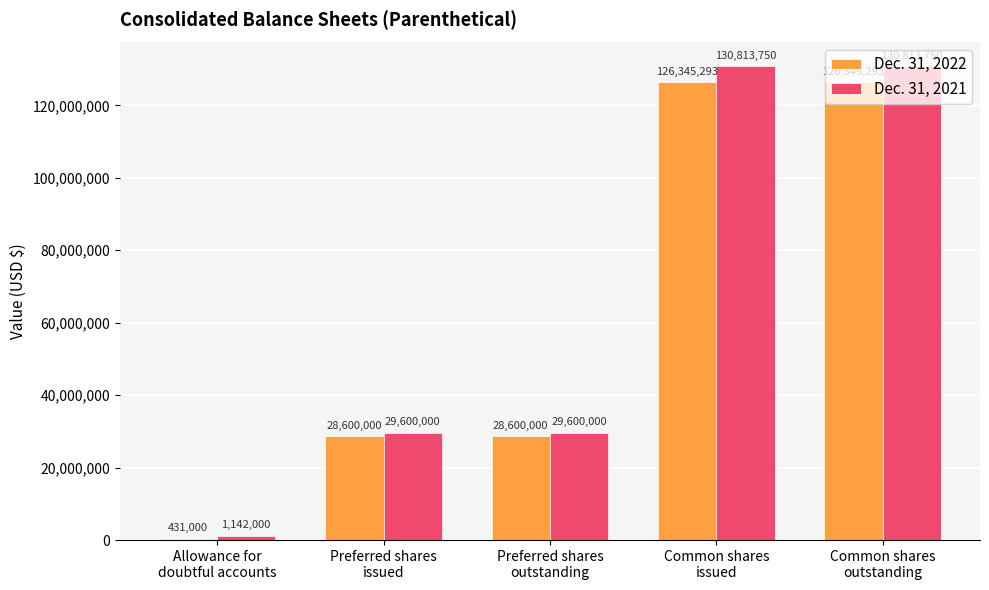

What position from the right is Common shares
issued?

2